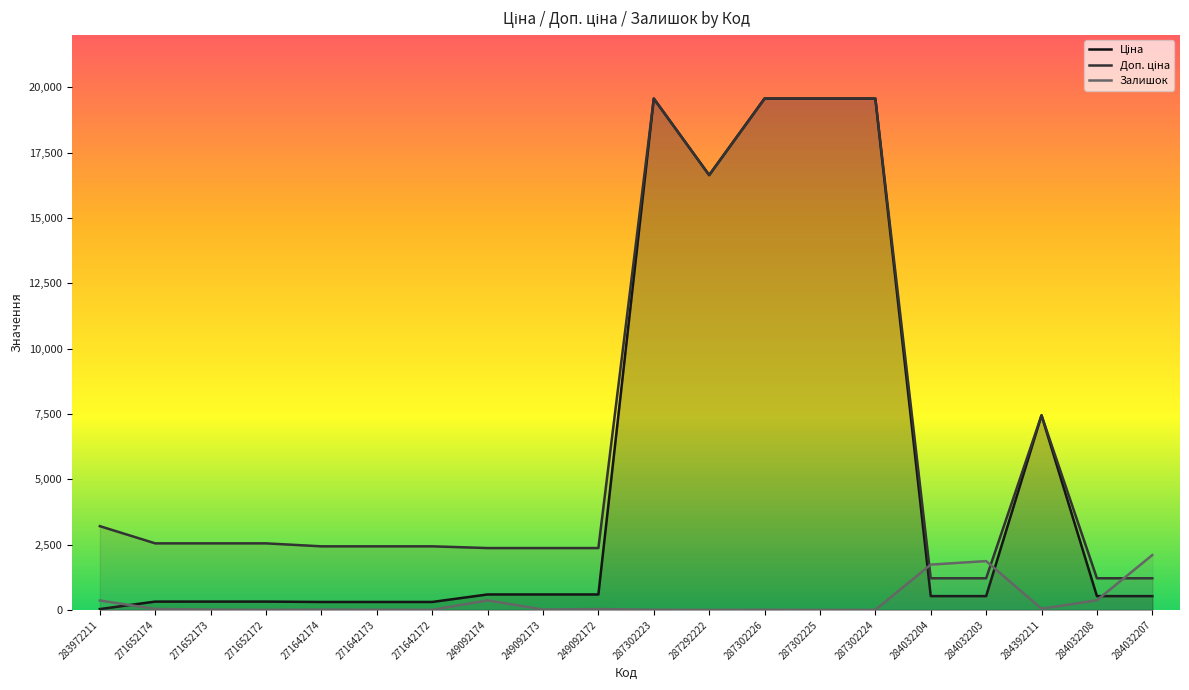

Between 287302223 and 284032208, which series saw the biggest shift?

Ціна